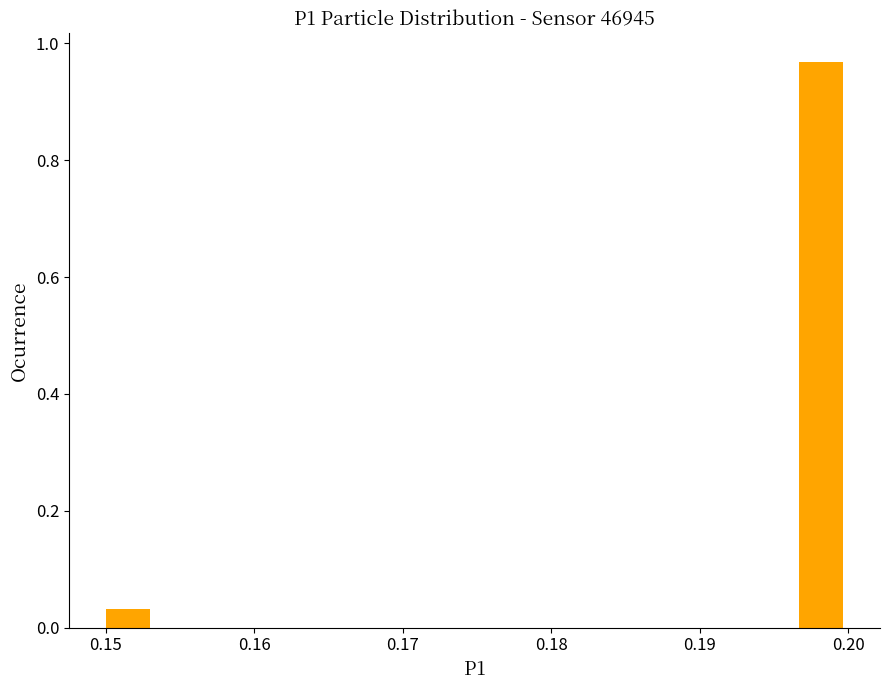

Read against the x-axis, roughly where is the centre of the tallest bar?

0.198